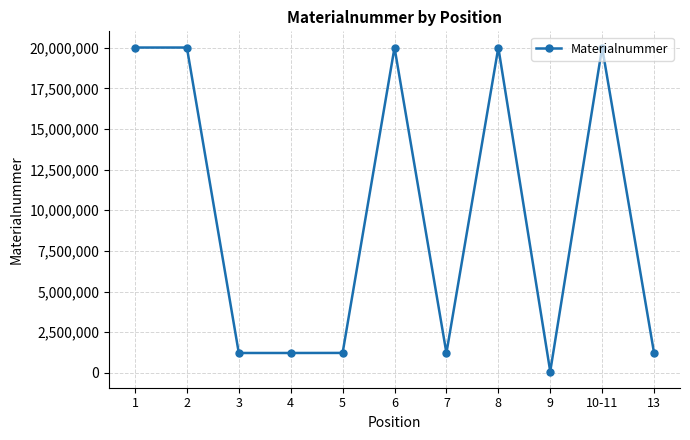

What is the change in value from 2 to 3?

-18785506